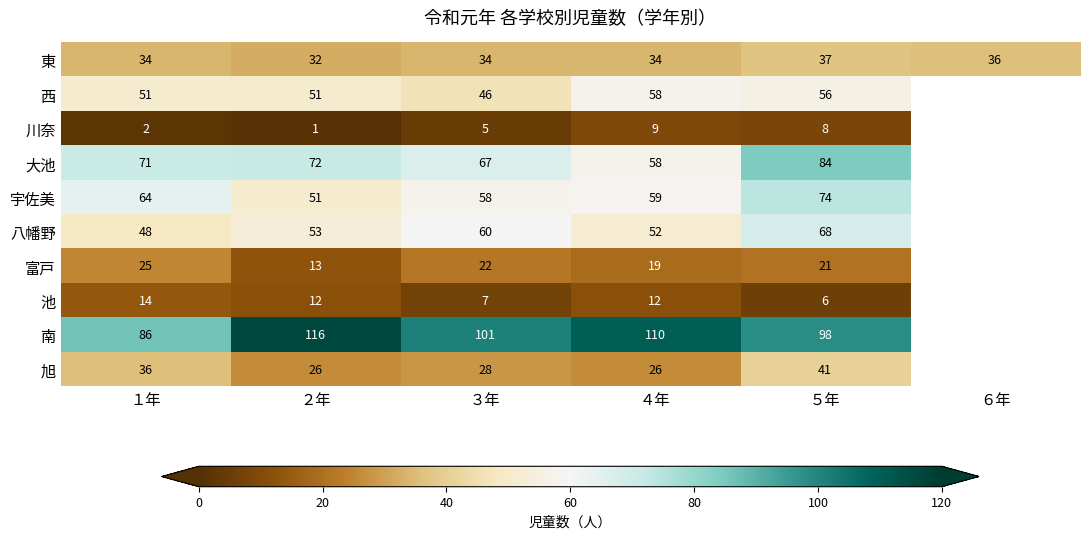

At １年, list the series in order from largest to smallest.

南, 大池, 宇佐美, 西, 八幡野, 旭, 東, 富戸, 池, 川奈